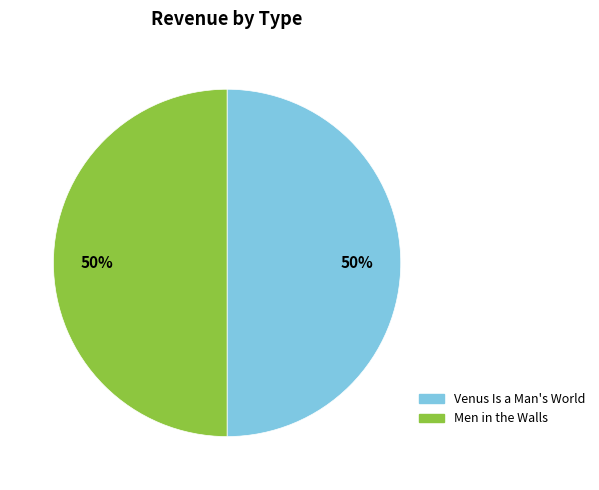

Is it true that Men in the Walls is 44% of the pie?

False